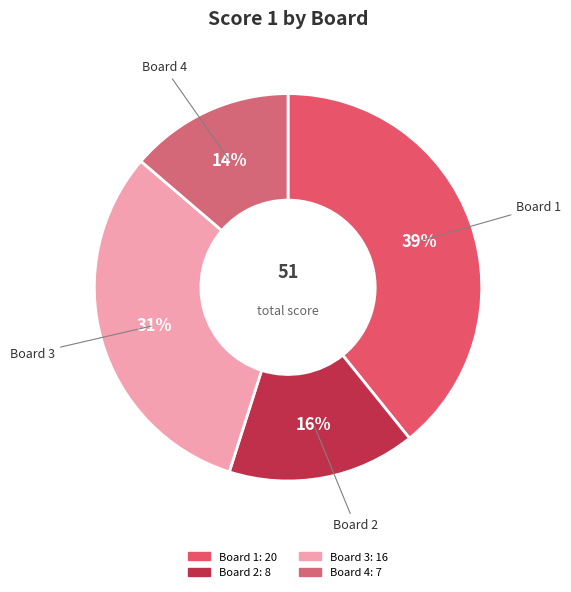

Count the number of slices in the pie.

4